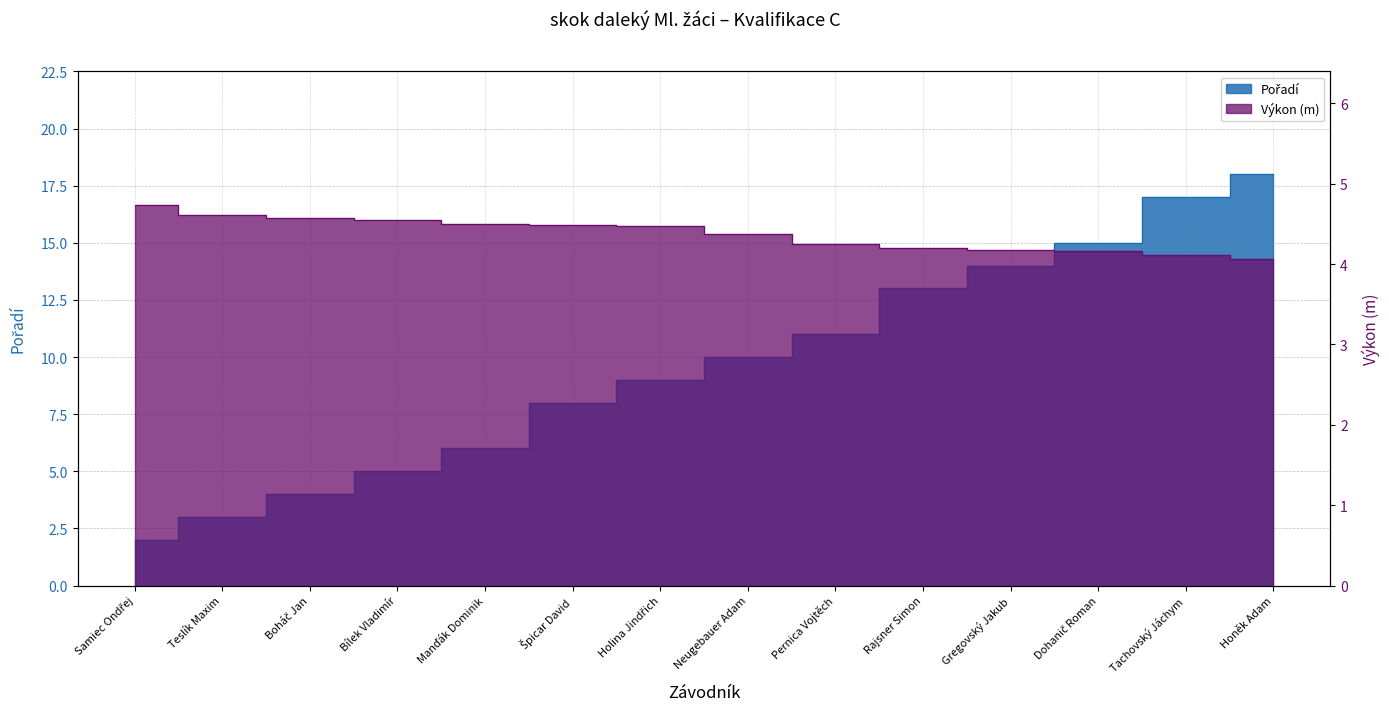

What is the maximum value shown in the chart?

18.0